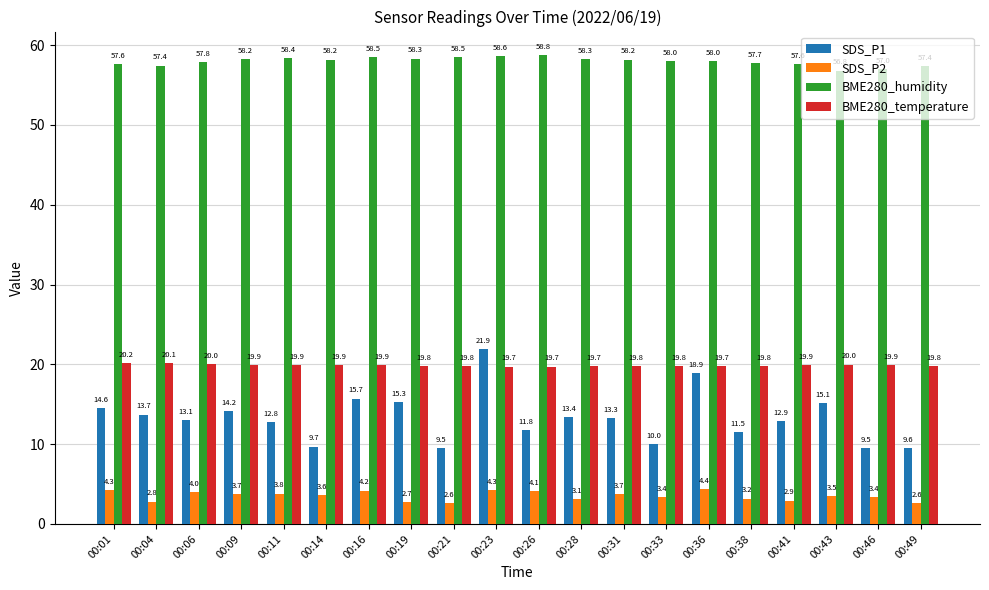

What is the spread (max minus min) of values at 00:04?

54.6